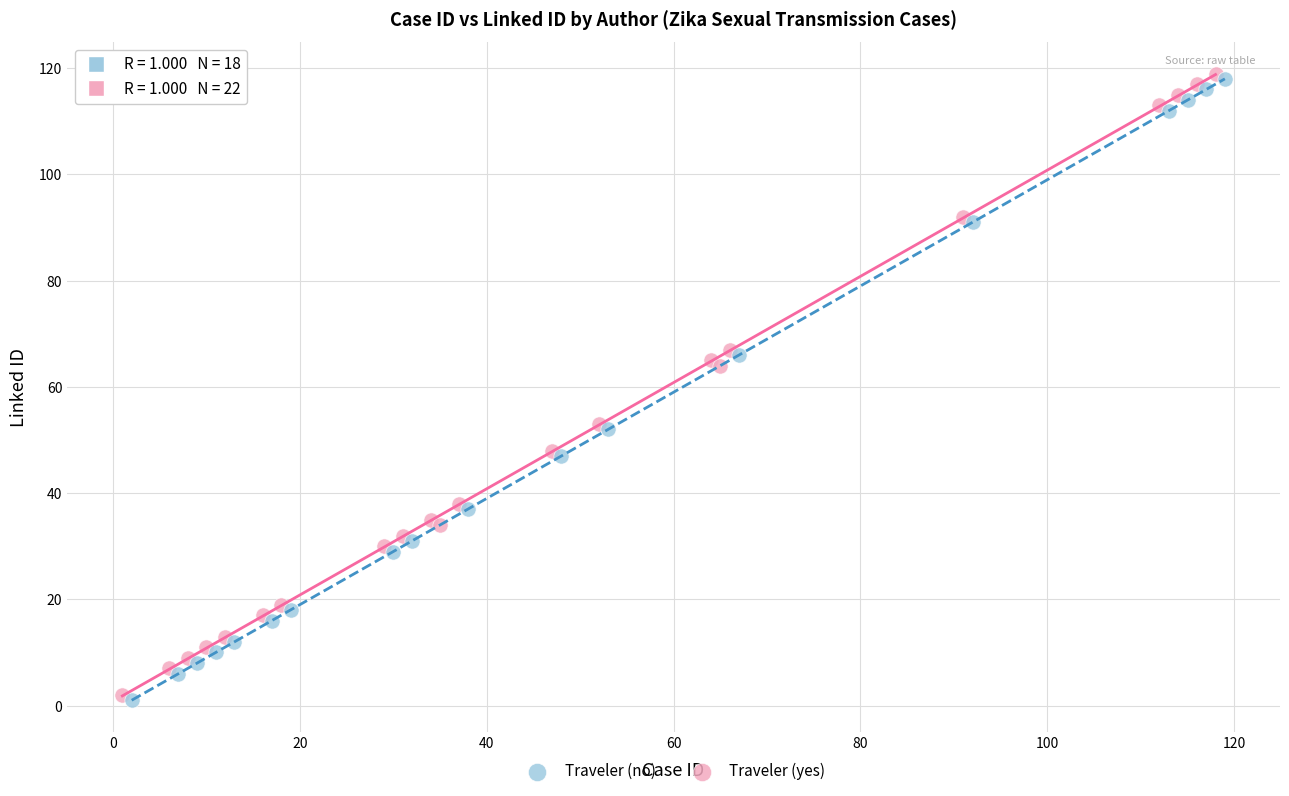

What are all the series names shown in the legend?

Traveler (no), Traveler (yes)